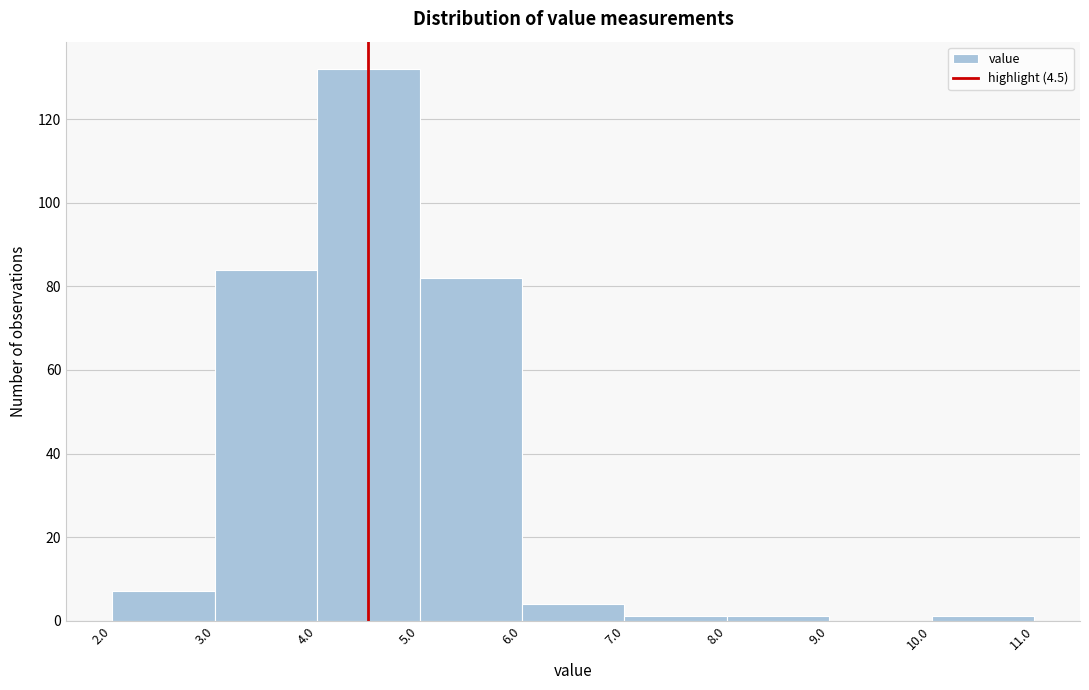

Reading left to right, list every bar in this chart as the range it spans on the x-axis followed by its height. The values are not printed on the chart, so give them approximately, as read against the axis.

2.0 to 3.0: 8
3.0 to 4.0: 84
4.0 to 5.0: 132
5.0 to 6.0: 82
6.0 to 7.0: 4
7.0 to 8.0: under 2
8.0 to 9.0: under 2
9.0 to 10.0: 0
10.0 to 11.0: under 2